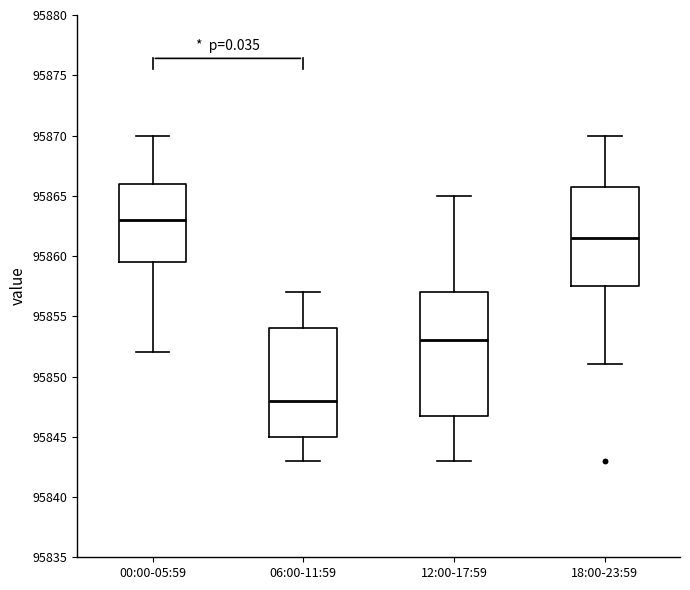

Which box's median line is the highest?

00:00-05:59